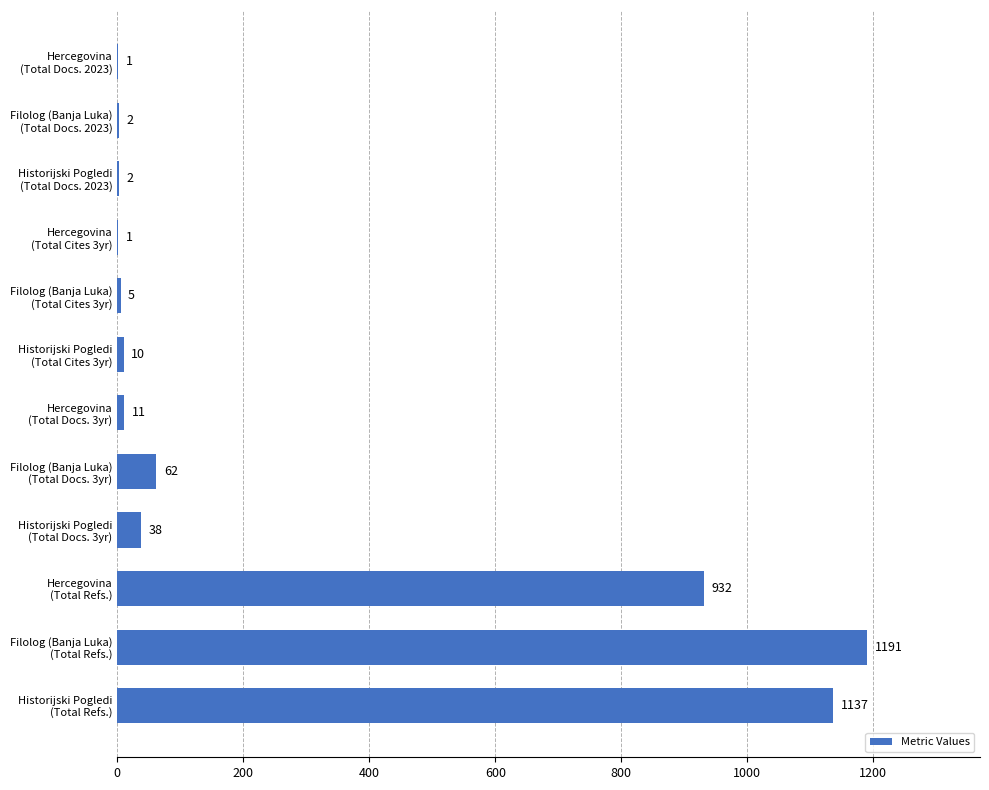

What is the sum of all values?

3392